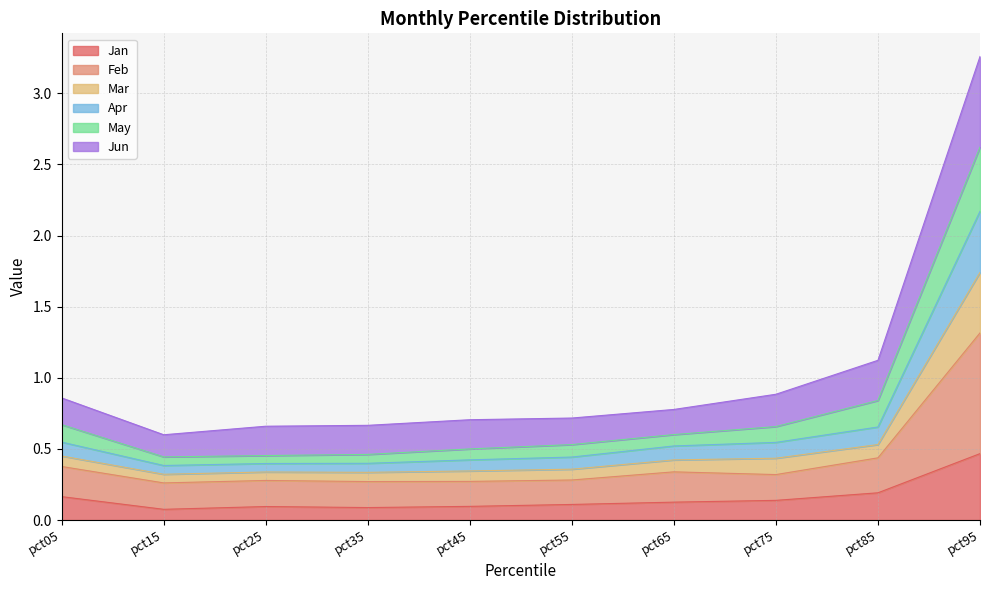

Between pct35 and pct85, which series saw the biggest shift?

May